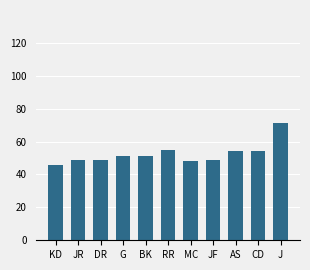

What value does the data have at AS, to the nearest 5?

55